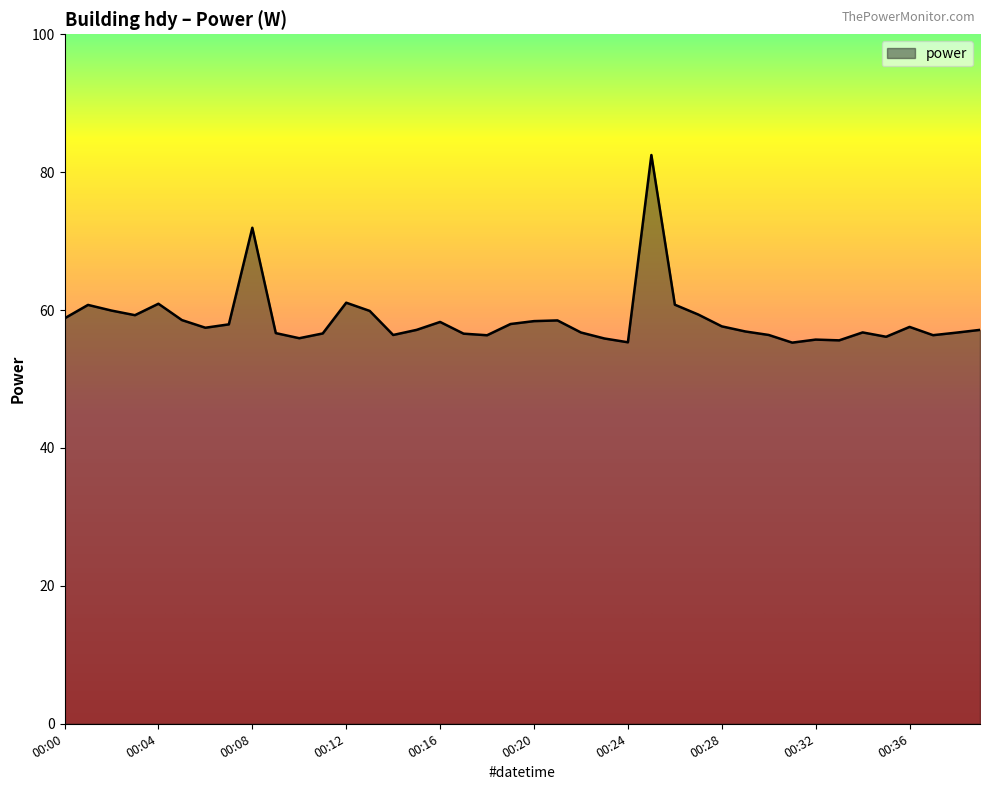

What is the difference between the maximum and minimum values?

27.2